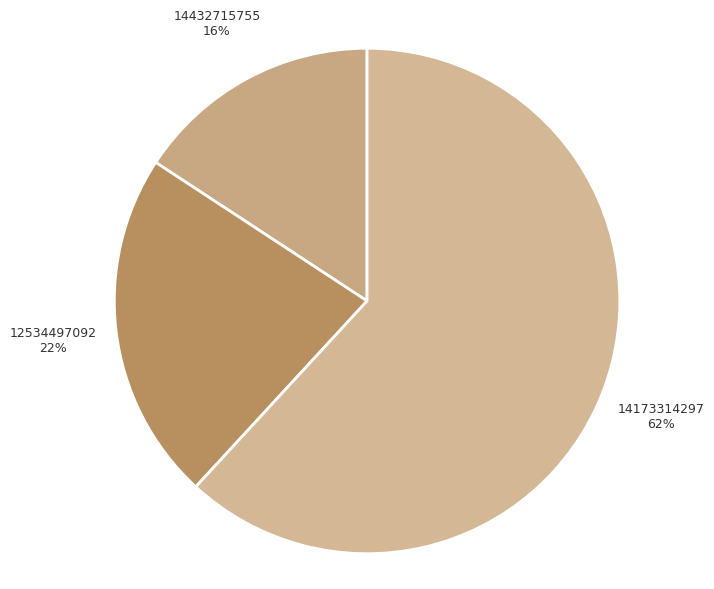

To the nearest percent, what is the average slice percentage?

33%